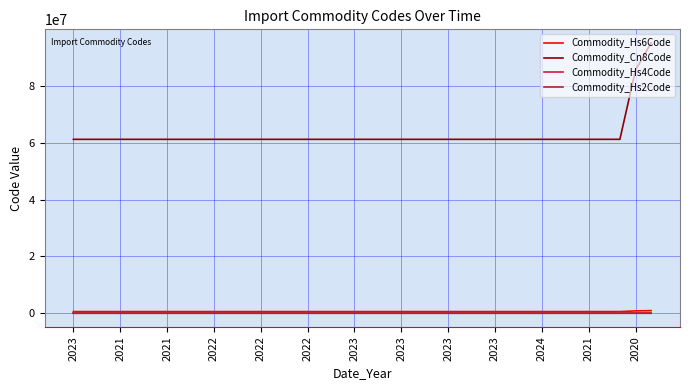

What is the maximum value shown in the chart?

95069190